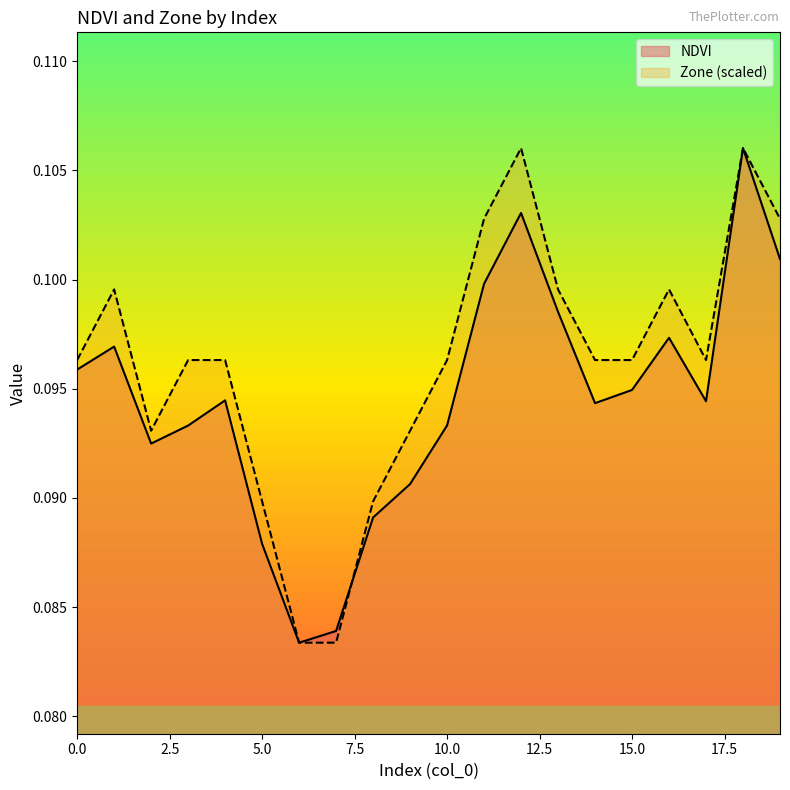

What is the approximate value of Zone at 11?

0.1